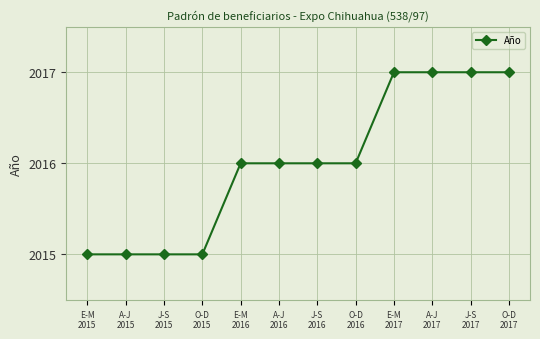

What is the minimum value shown in the chart?

2015